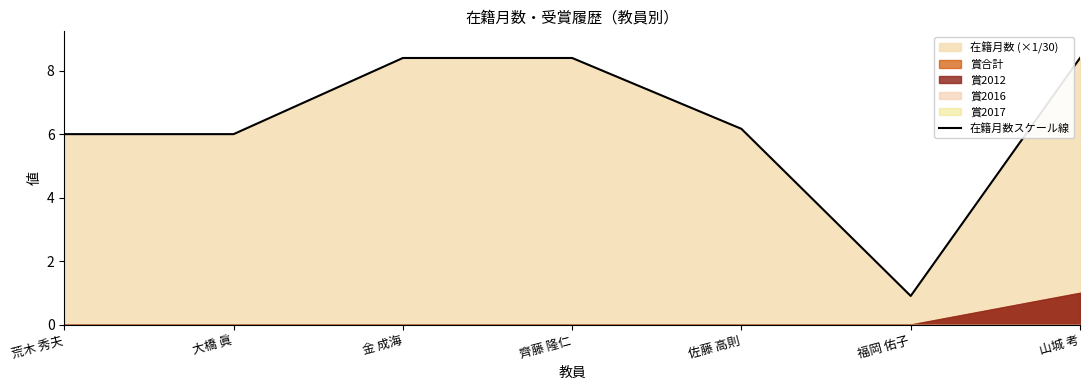

Is it true that the value at 山城 考 is 8.4?

True